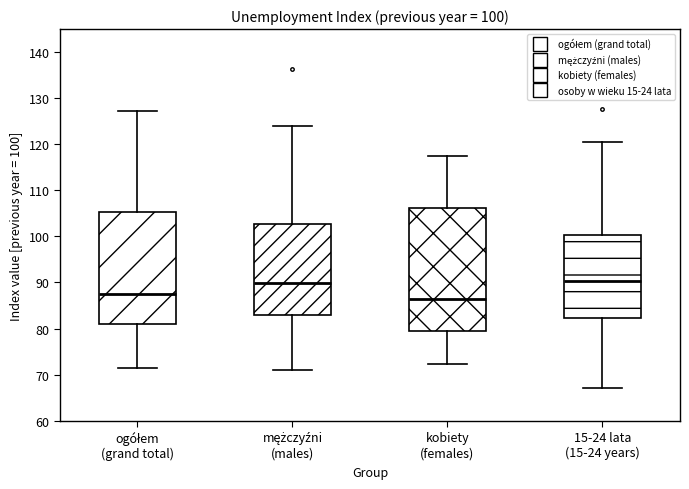

Comparing the boxes themselves (not the whiskers), which one is the tallest?

kobiety (females)